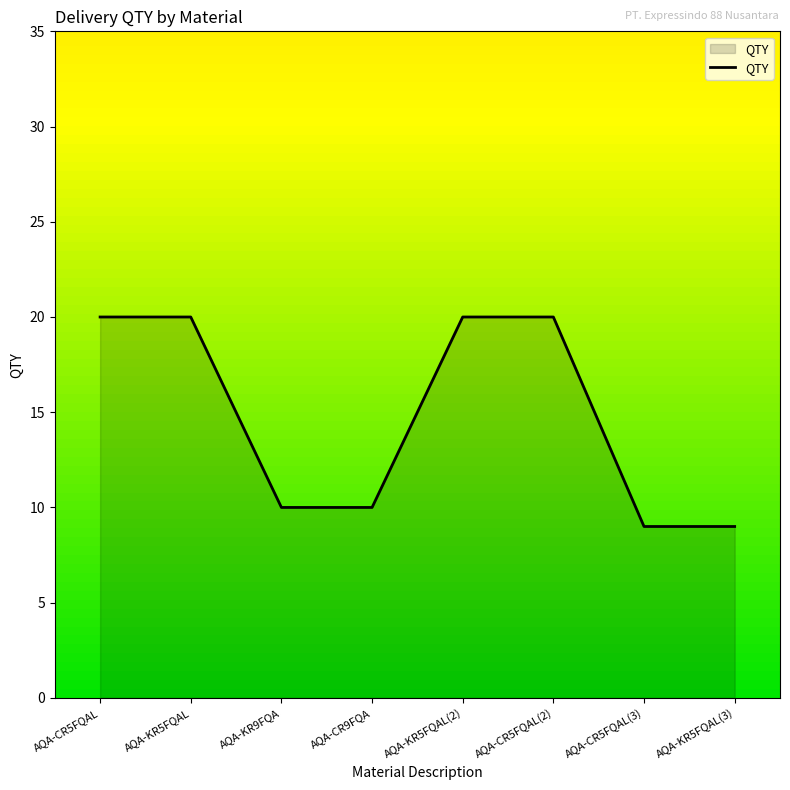

Reading right to left, extract all data points from this chart.

AQA-KR5FQAL(3)=9	AQA-CR5FQAL(3)=9	AQA-CR5FQAL(2)=20	AQA-KR5FQAL(2)=20	AQA-CR9FQA=10	AQA-KR9FQA=10	AQA-KR5FQAL=20	AQA-CR5FQAL=20